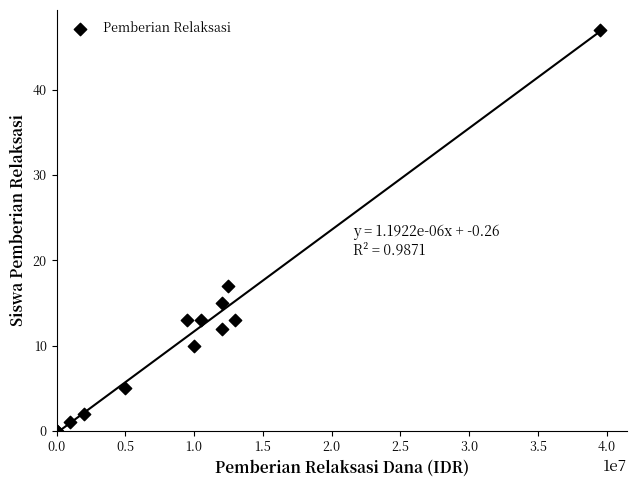

What Y value in the scatter plot is closest to 23?

17